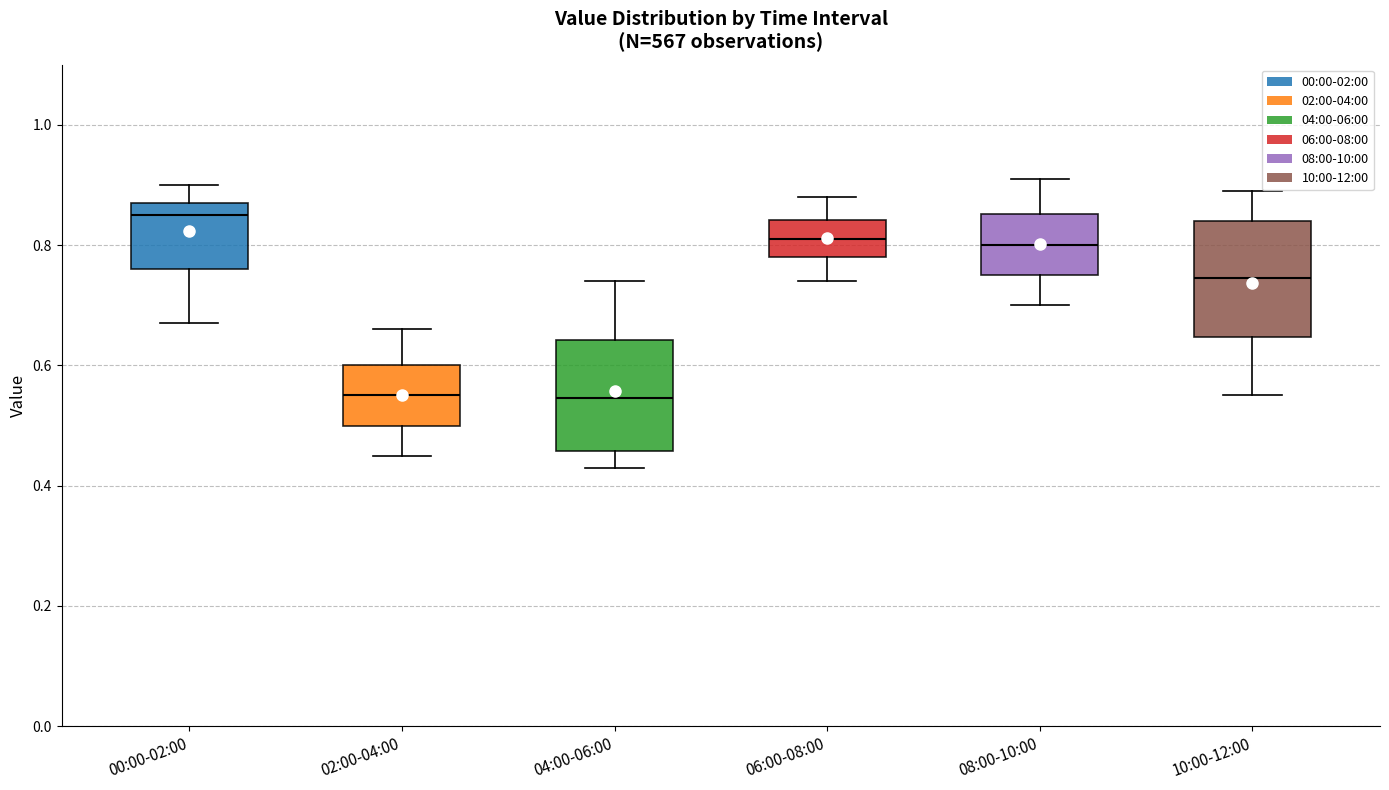

Reading left to right, transcribe this box plot: for each box, give where its median line is, the range the box spans, and where its two whiskers end, as read against the y-axis. The values are not printed on the chart, so give them approximately, as read against the axis.

00:00-02:00: median 0.86, box 0.76 to 0.88, whiskers 0.68 to 0.90
02:00-04:00: median 0.56, box 0.50 to 0.60, whiskers 0.46 to 0.66
04:00-06:00: median 0.54, box 0.46 to 0.64, whiskers 0.44 to 0.74
06:00-08:00: median 0.82, box 0.78 to 0.84, whiskers 0.74 to 0.88
08:00-10:00: median 0.80, box 0.76 to 0.86, whiskers 0.70 to 0.92
10:00-12:00: median 0.74, box 0.64 to 0.84, whiskers 0.56 to 0.90